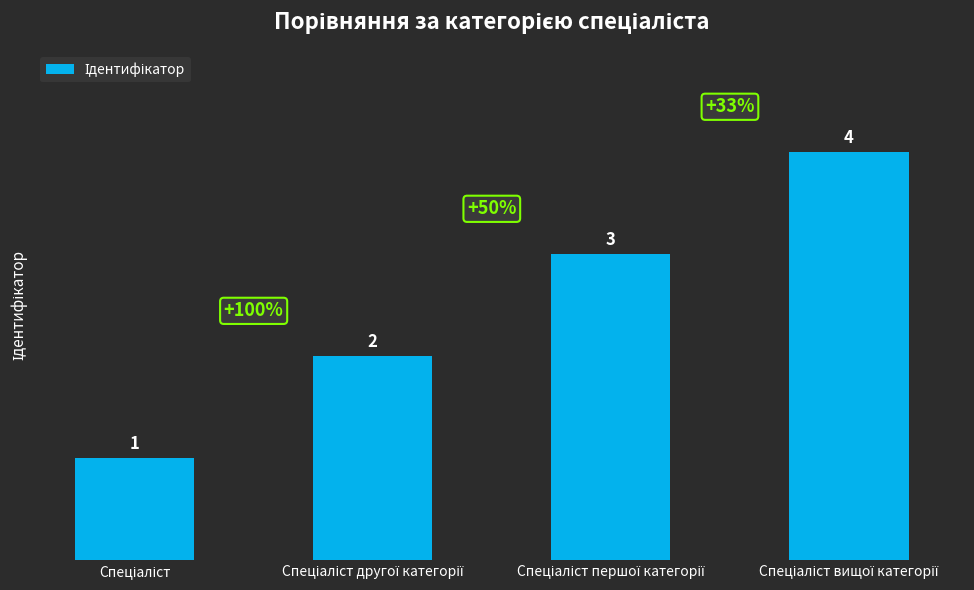

What is the sum of all values?

10